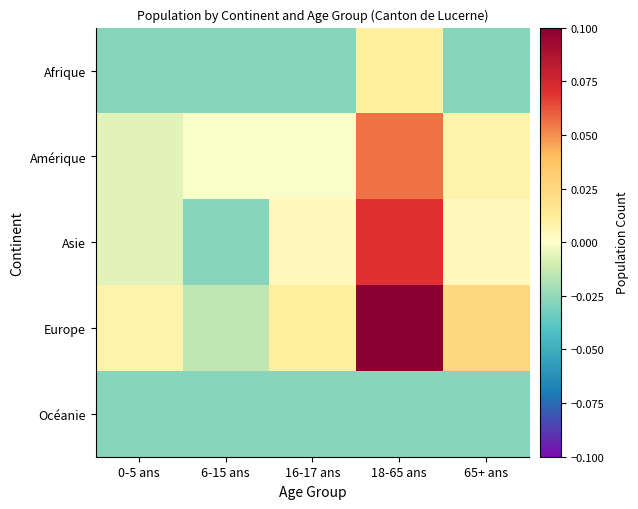

Which series has the largest total across all categories?

Europe